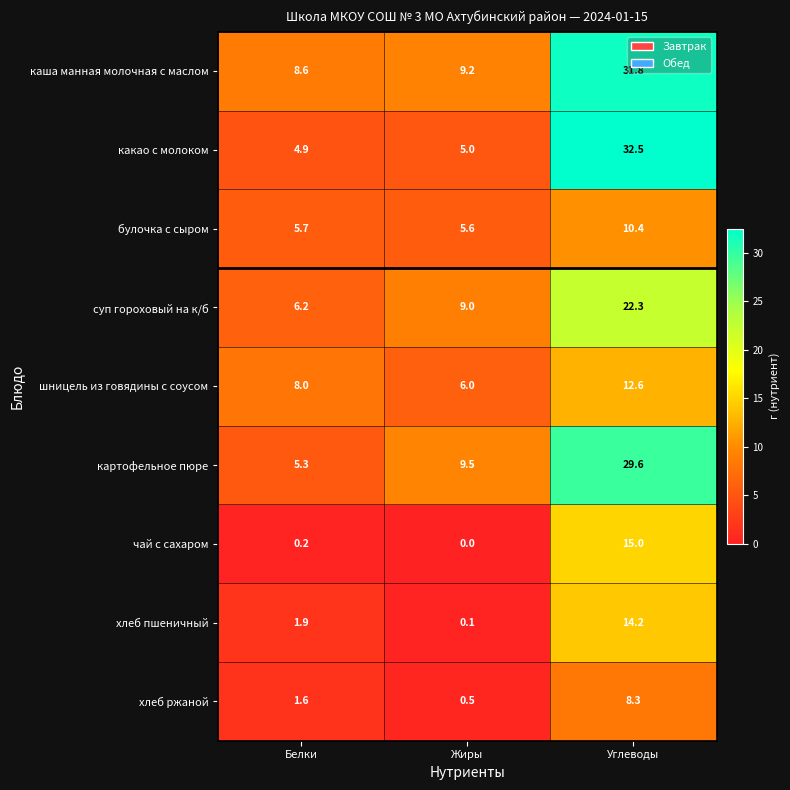

Which series has the largest total across all categories?

каша манная молочная с маслом